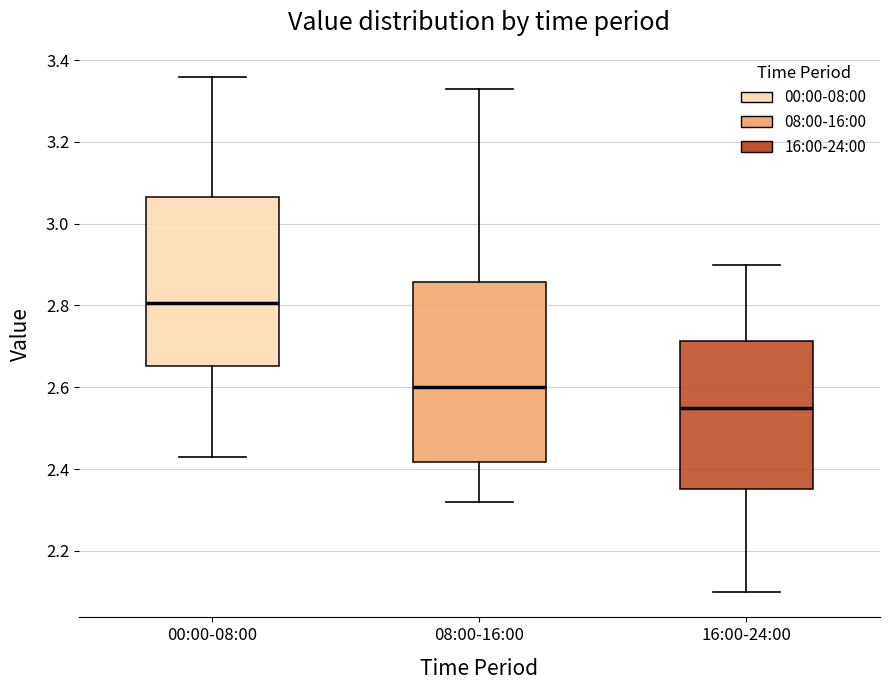

Reading left to right, read every box against the y-axis: the position of its median line, the range the box covers, and the ends of its whiskers. The values are not printed on the chart, so give them approximately, as read against the axis.

00:00-08:00: median 2.80, box 2.66 to 3.06, whiskers 2.44 to 3.36
08:00-16:00: median 2.60, box 2.42 to 2.86, whiskers 2.32 to 3.34
16:00-24:00: median 2.56, box 2.36 to 2.72, whiskers 2.10 to 2.90